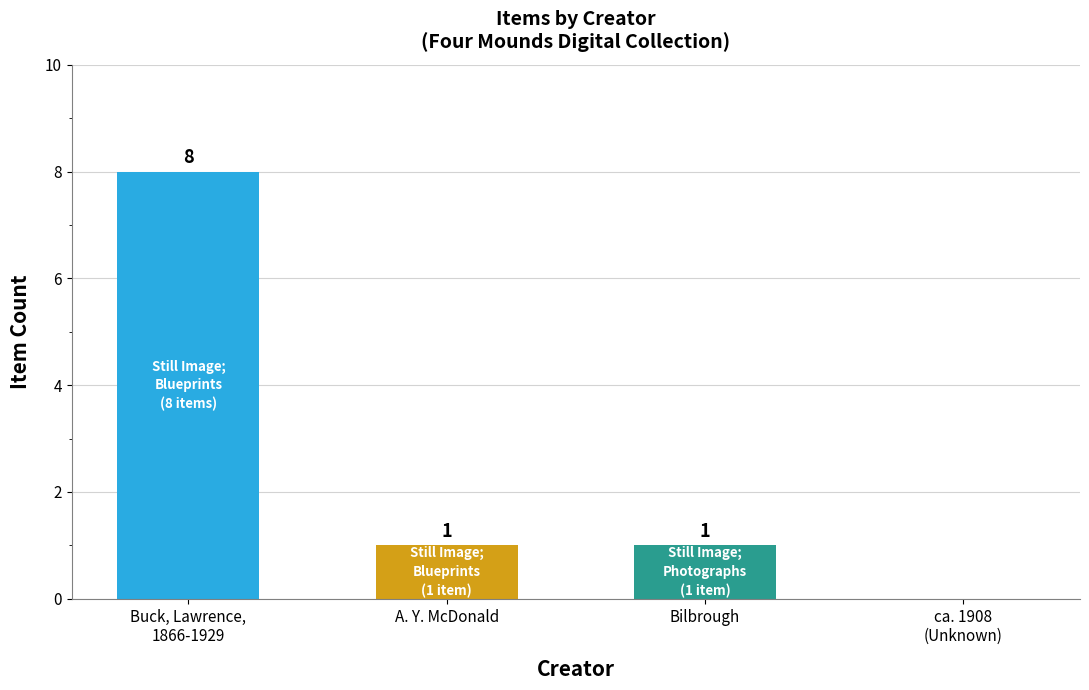

Is it true that the value at A. Y. McDonald is 0?

False